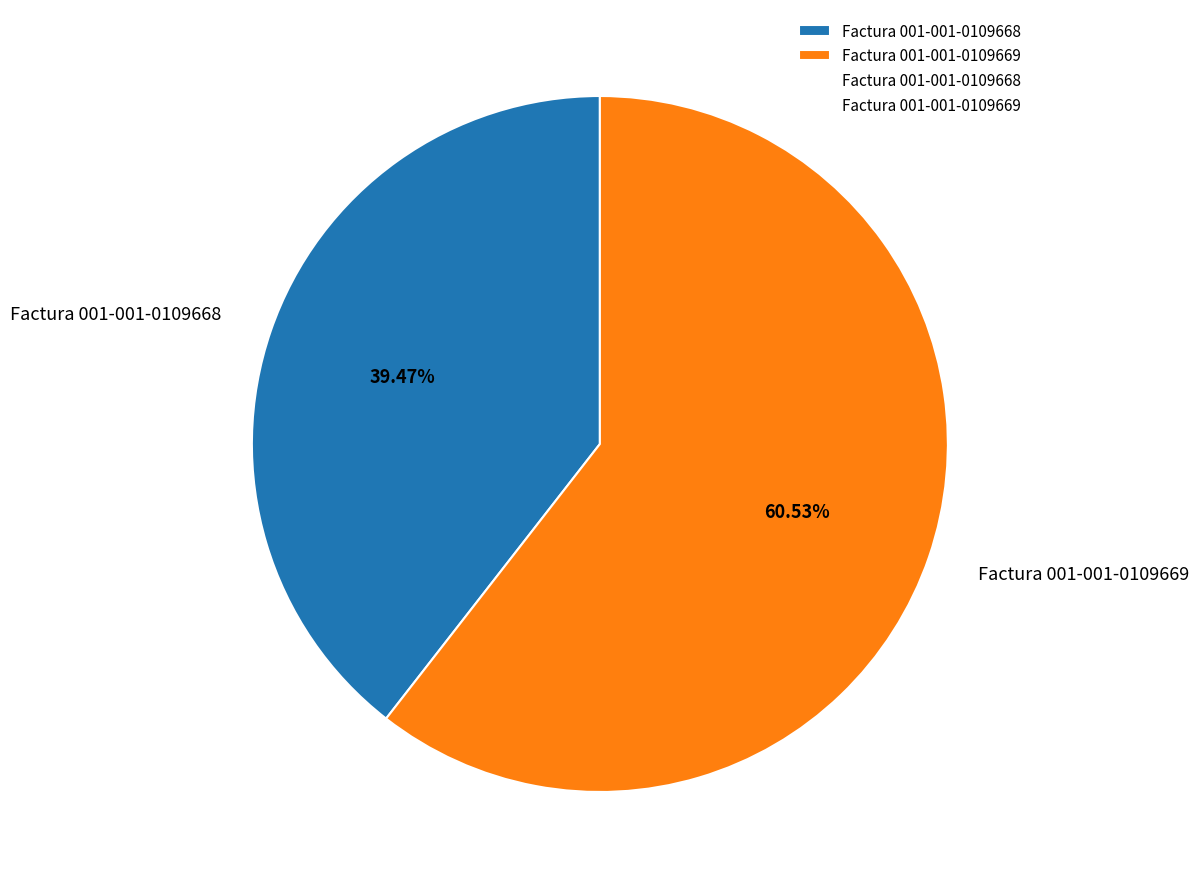

Which has a higher value, Factura 001-001-0109668 or Factura 001-001-0109669?

Factura 001-001-0109669